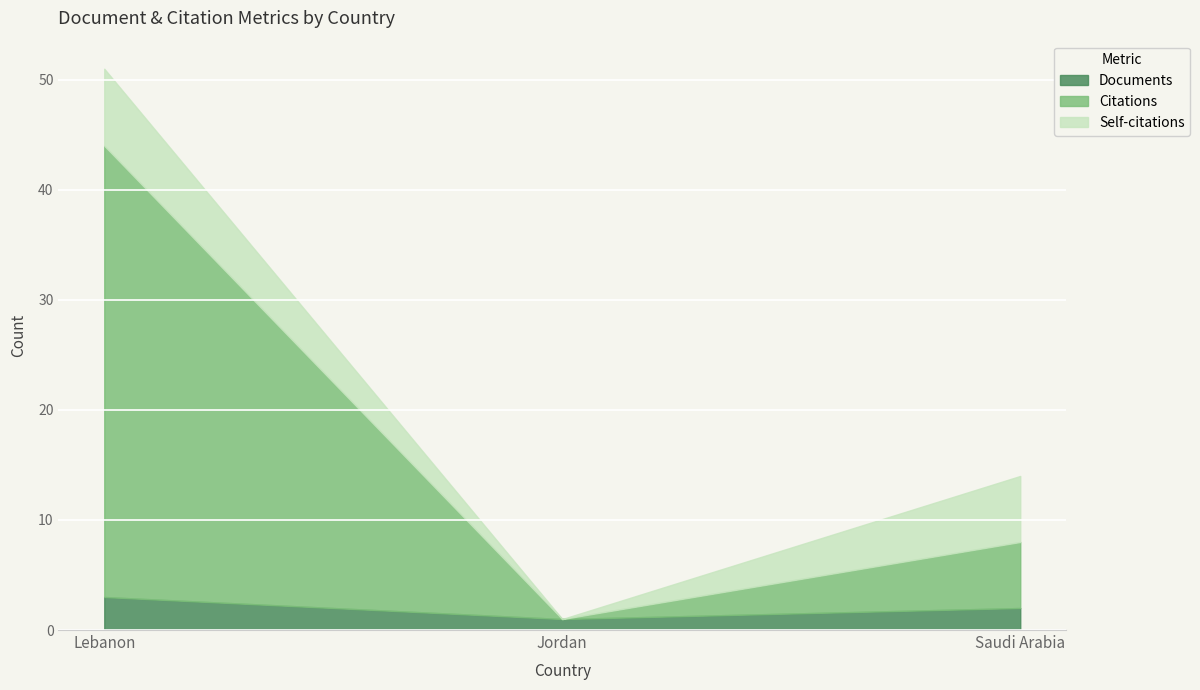

Reading left to right, list all the values displayed in this chart.

Documents: 3	1	2
Citations: 41	0	6
Self-citations: 7	0	6